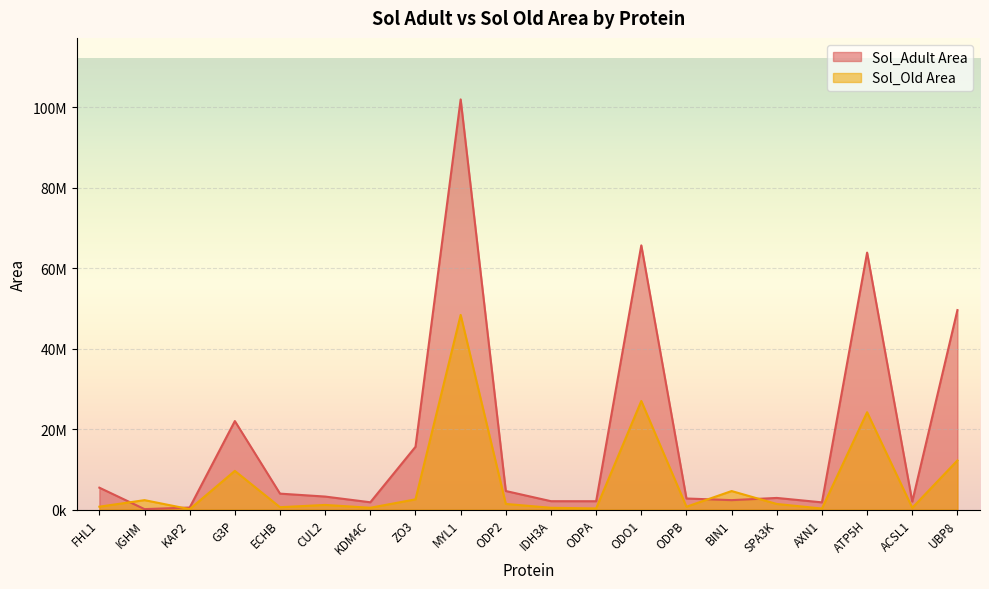

What is the value of the Sol_Adult Area point at the 16th from the left?

2880000